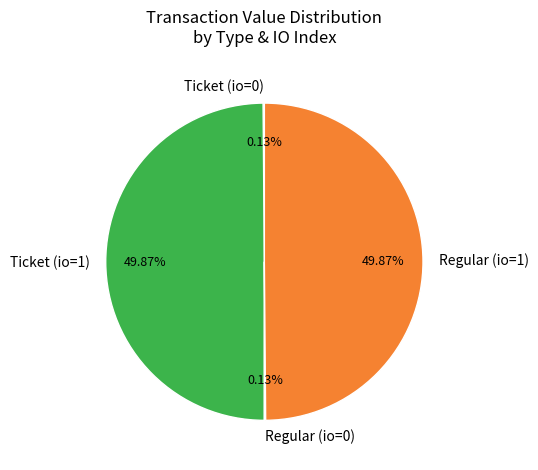

Does any single category account for the majority?

No